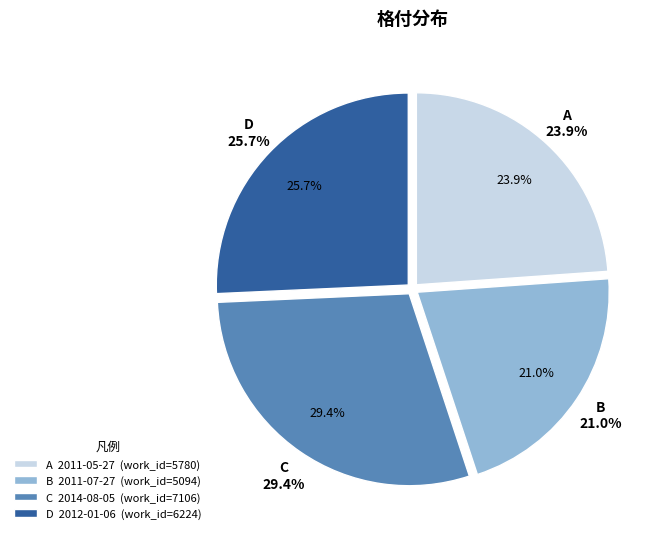

Combined, do 2011-07-27 and 2014-08-05 account for over 50%?

Yes